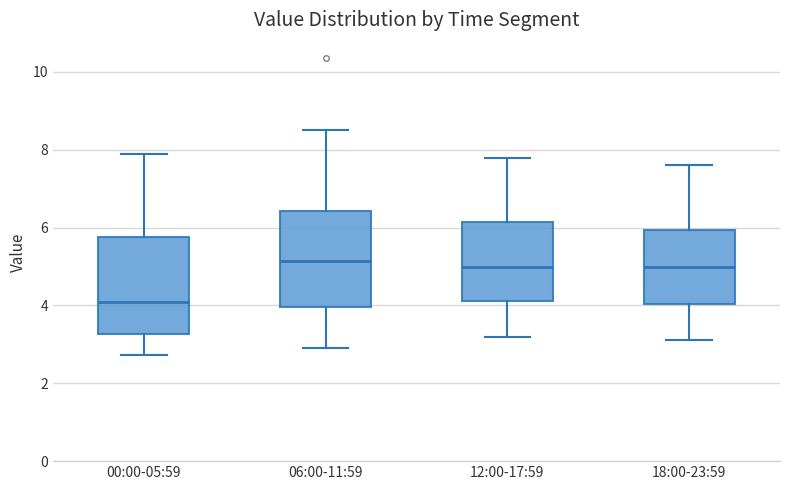

Which box has the lowest median line?

00:00-05:59